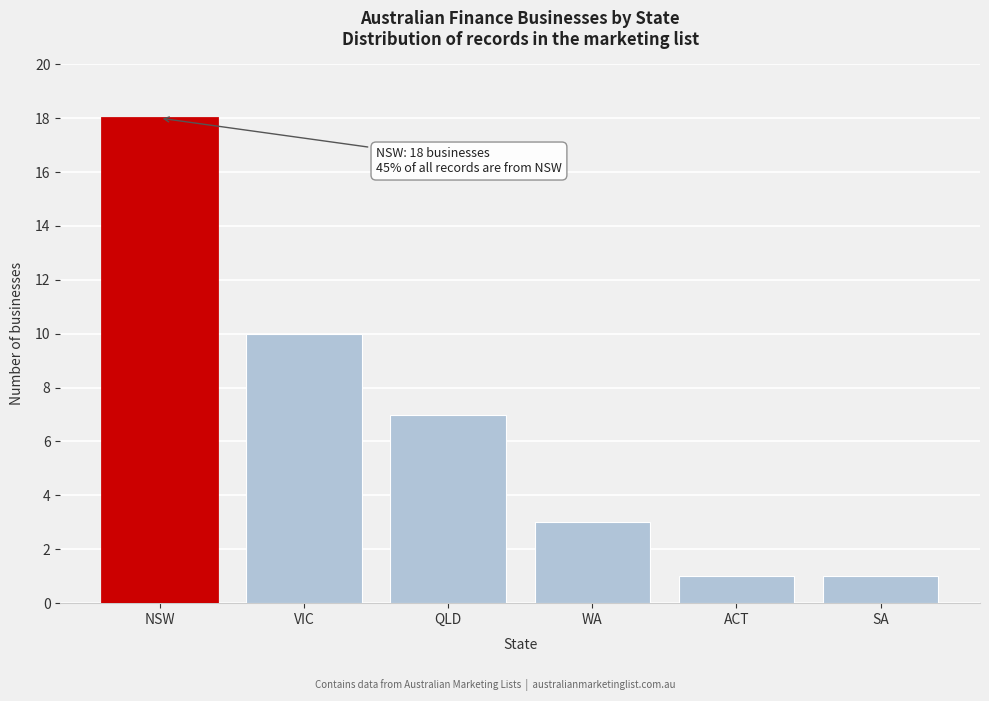

Reading right to left, list all the values displayed in this chart.

1	1	3	7	10	18